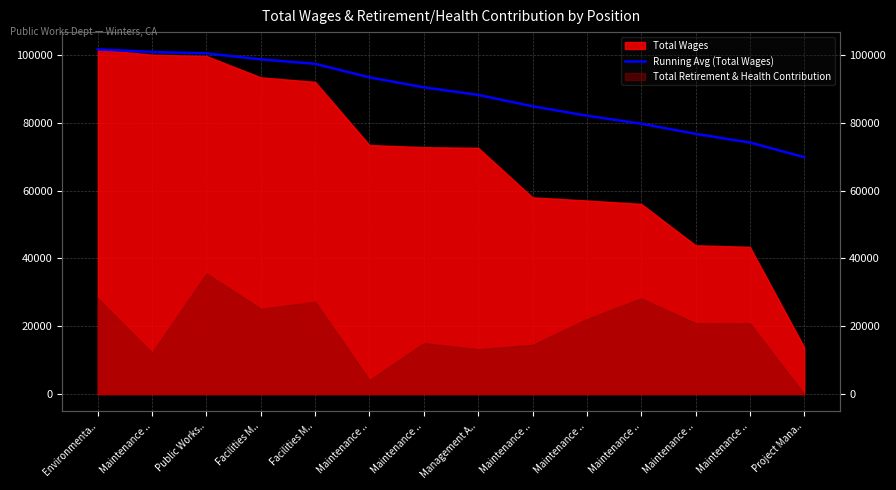

Where does the data first go above 90450?

Environmenta..